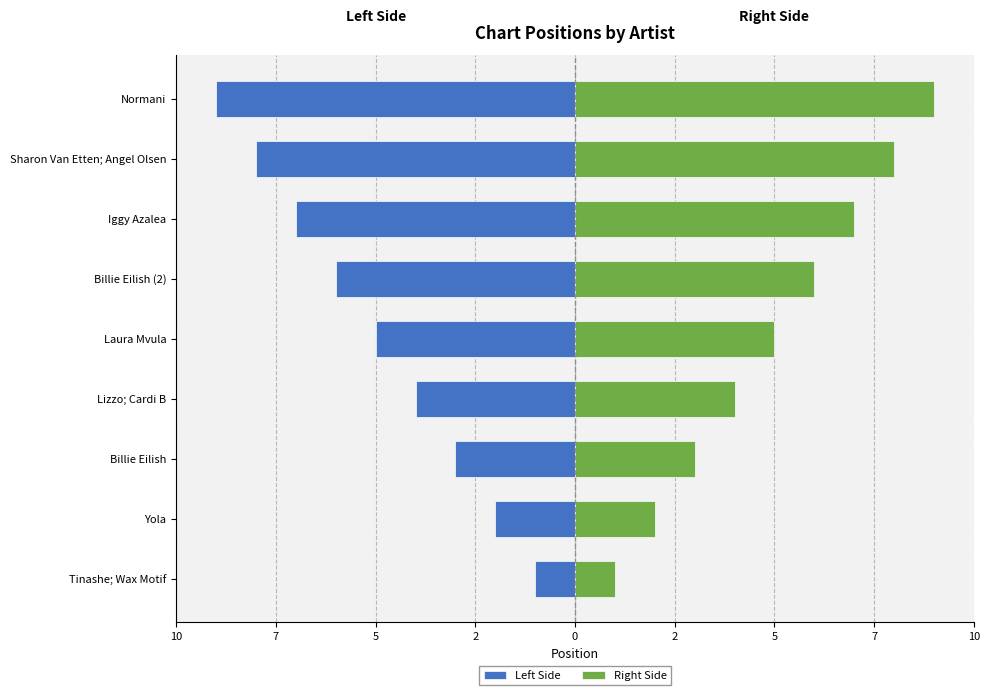

List the series in order of their peak value, highest first.

Right Side, Left Side